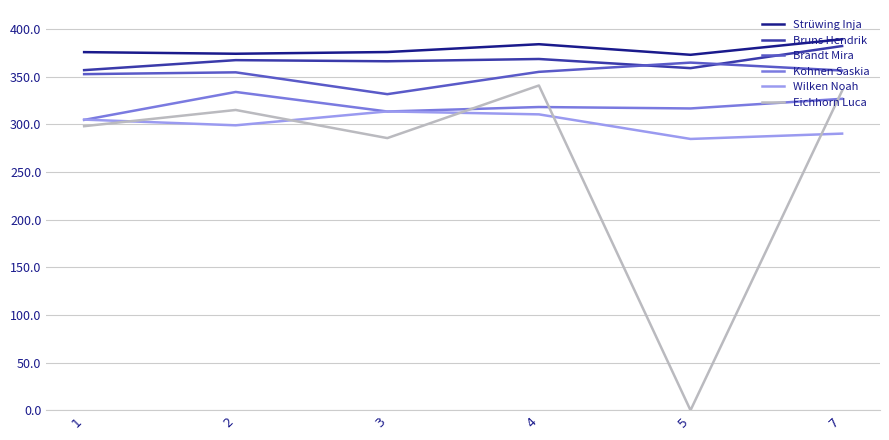

What is the spread (max minus min) of values at 4?

73.6